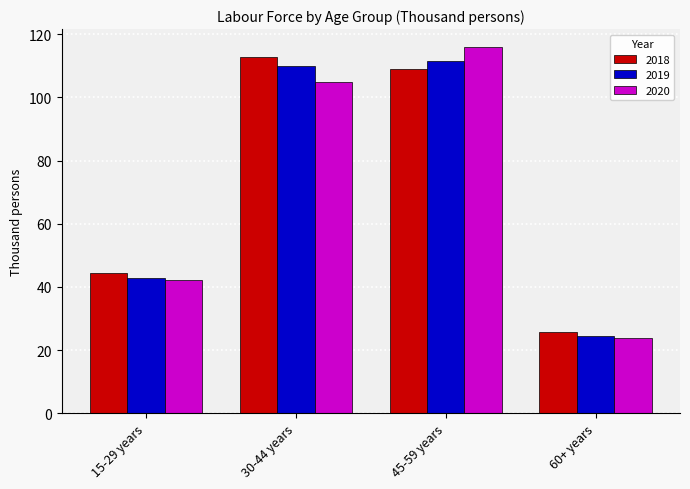

What position from the right is 15-29 years?

4